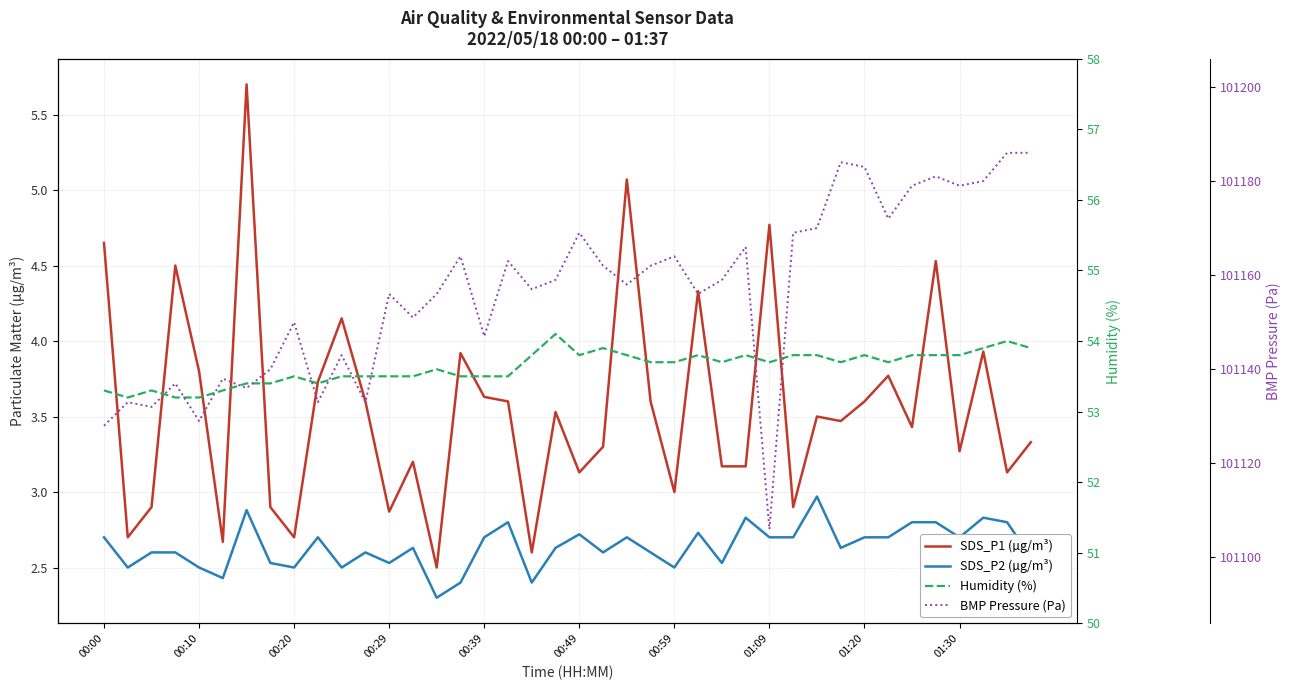

What is the approximate value of SDS_P1 (µg/m³) at 00:39?

3.6